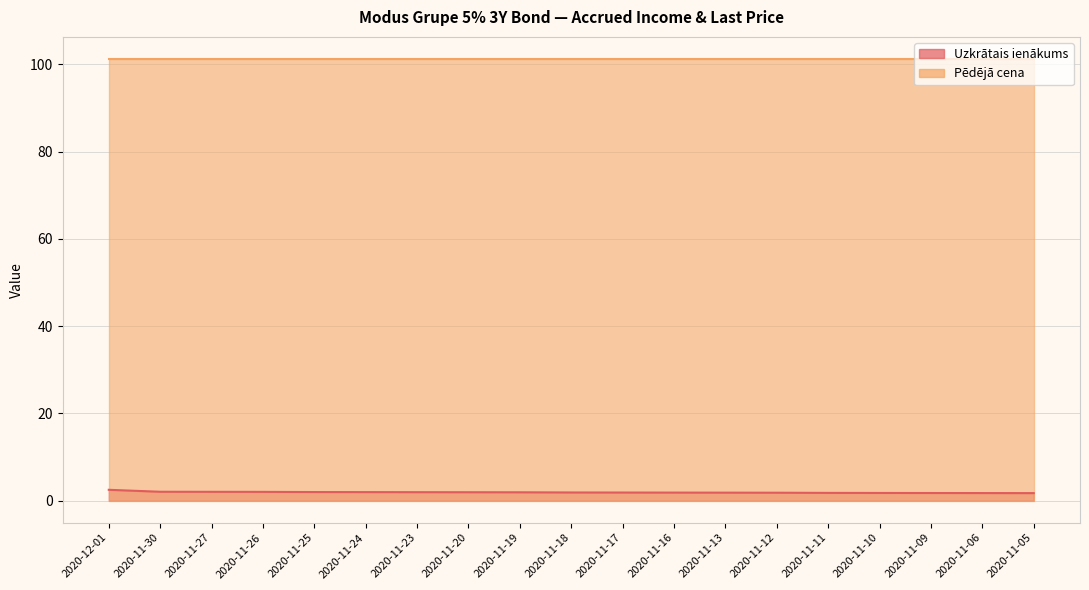

Reading left to right, extract all data points from this chart.

2.5	2.0	2.0	2.0	2.0	2.0	1.9	1.9	1.9	1.9	1.9	1.8	1.8	1.8	1.8	1.8	1.8	1.7	1.7